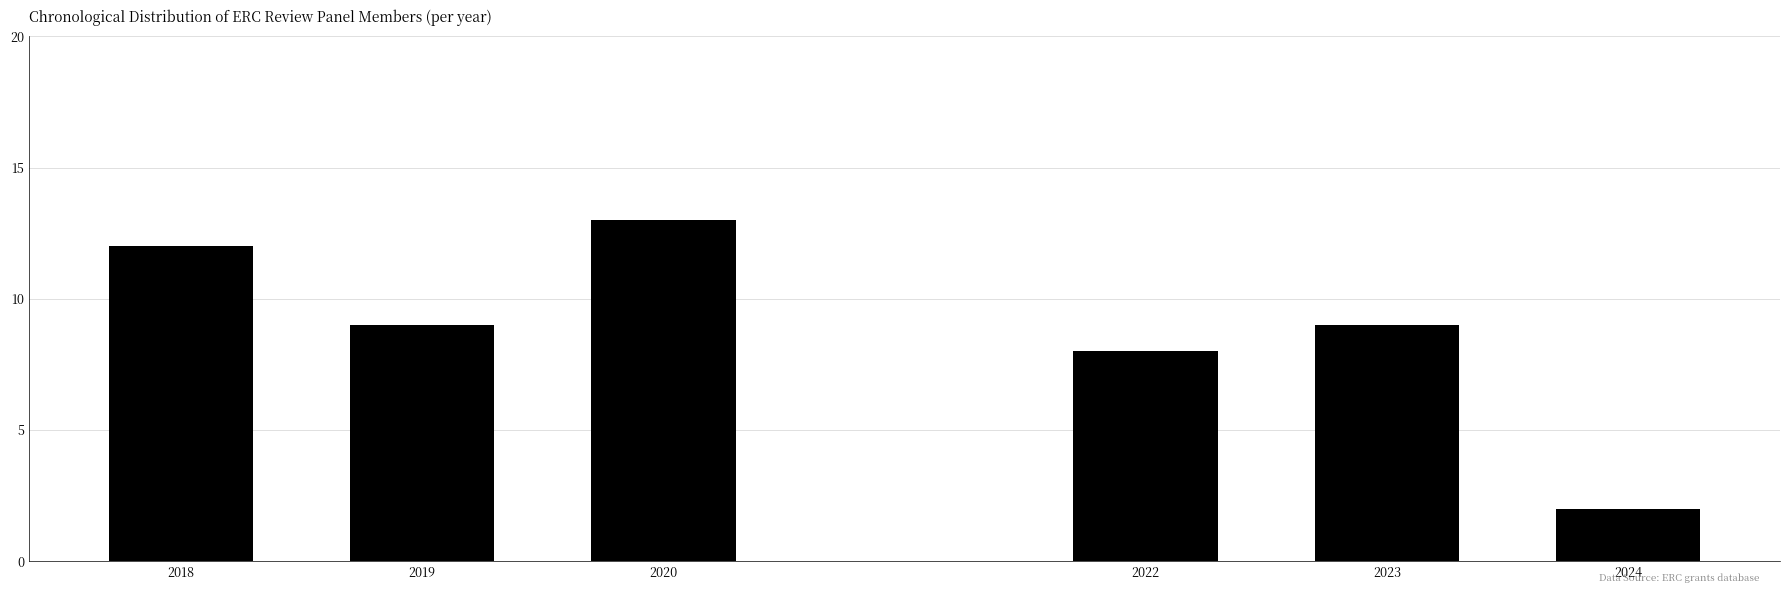

Reading left to right, transcribe all the data shown in this chart.

2018=12	2019=9	2020=13	2022=8	2023=9	2024=2